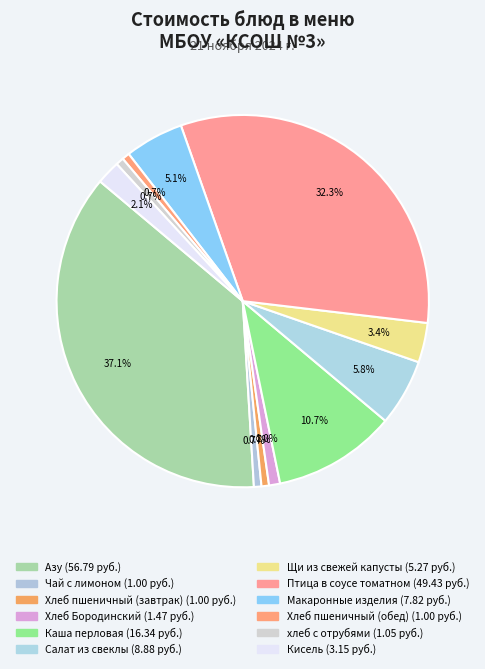

Is the sum of Азу and Щи из свежей капусты greater than half?

No